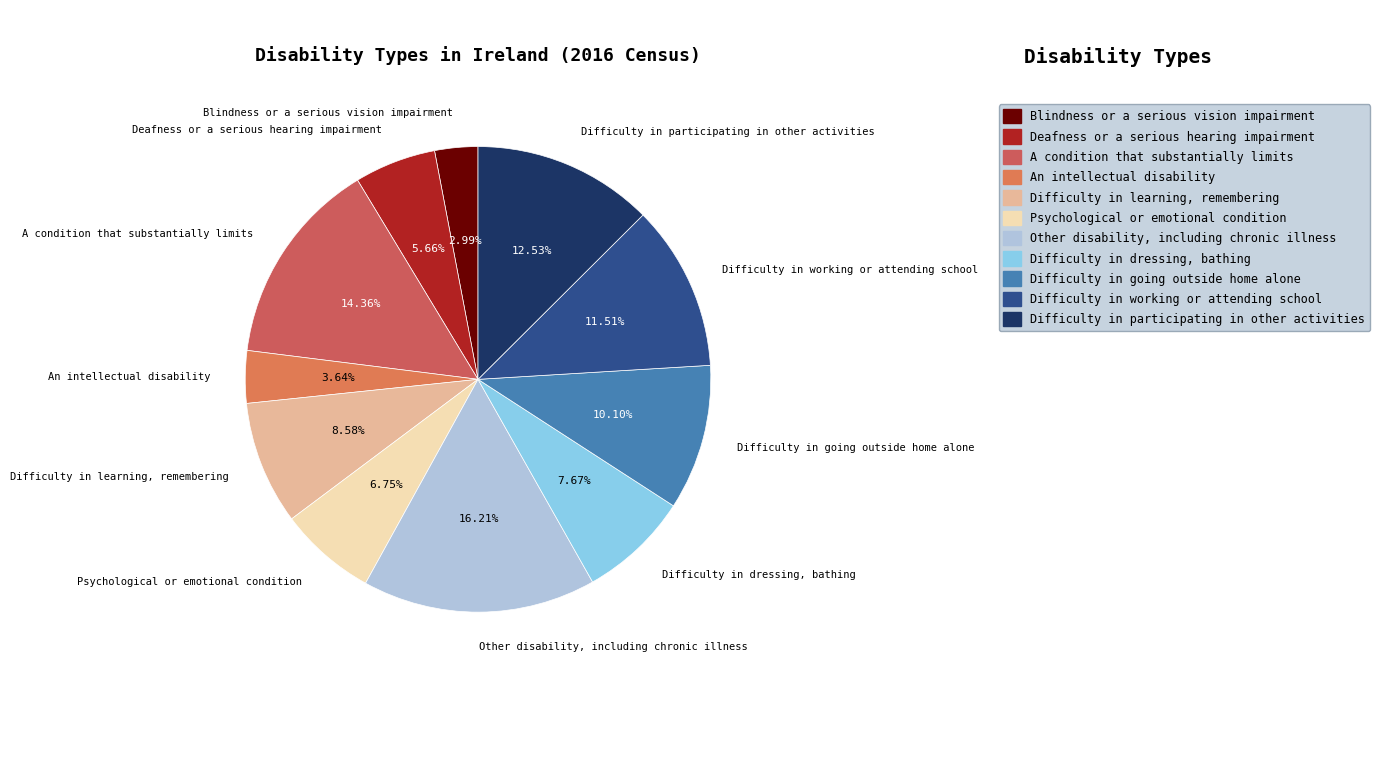

What is the smallest slice in the pie chart?

Blindness or a serious vision impairment